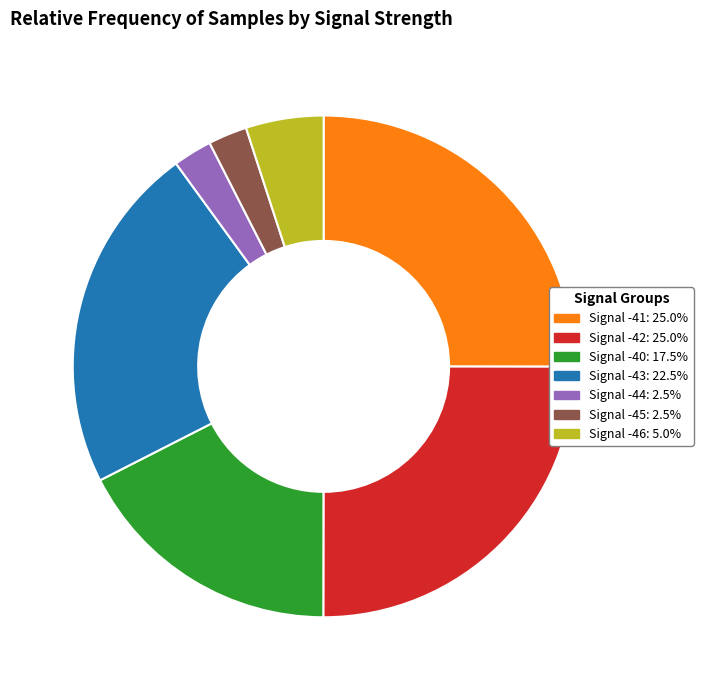

How many segments does this pie chart have?

7